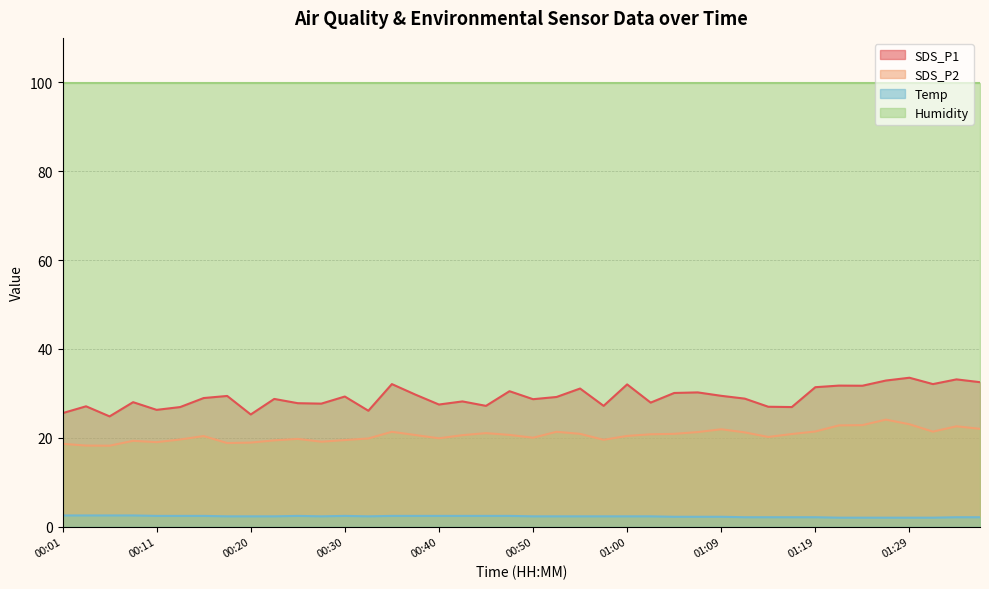

The value of SDS_P1 at 01:36 is 32.5. True or false?

True